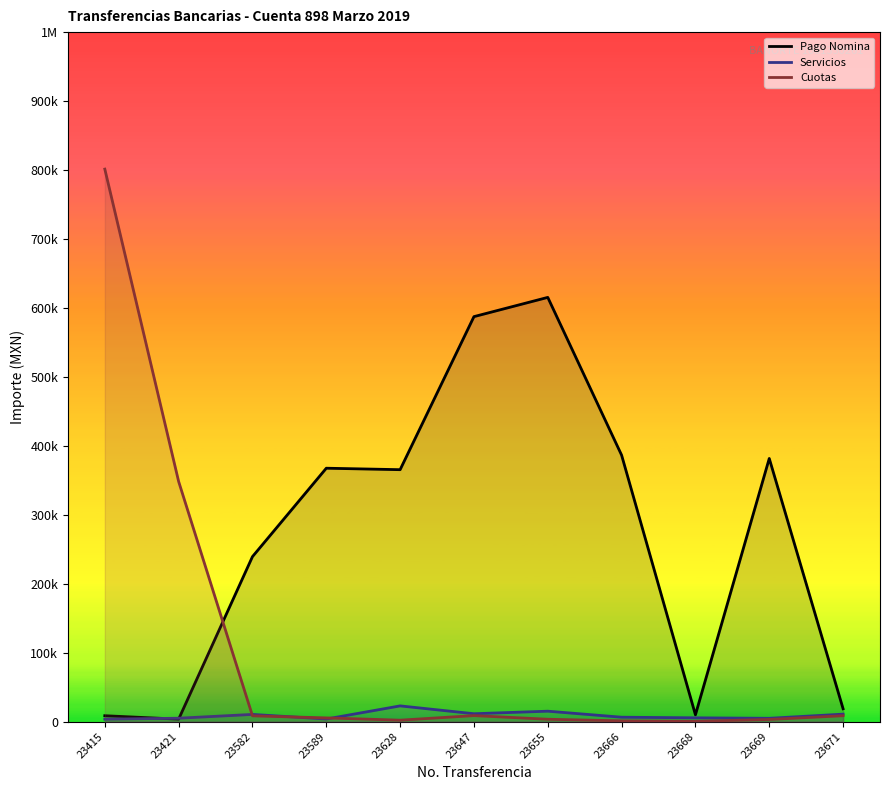

Which category has the lowest value in the Cuotas series?

23668